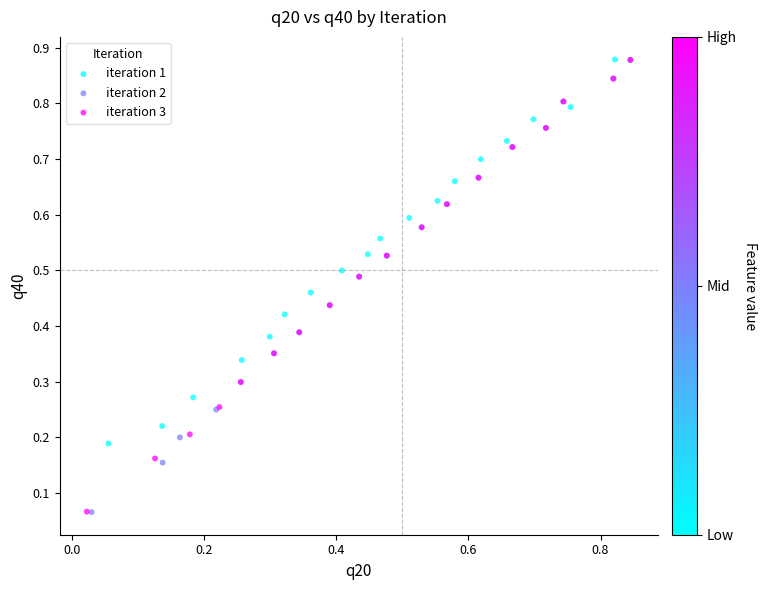

Which series has the widest spread of Y values?

iteration 2